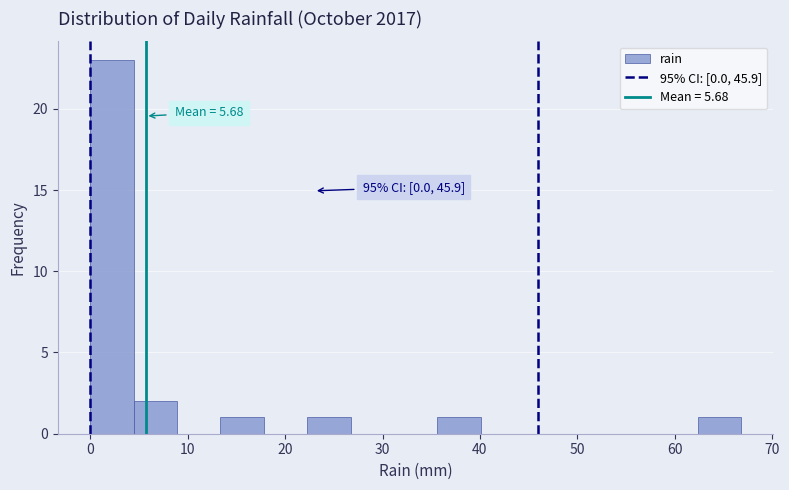

Which range on the x-axis has the tallest bar?

0 to 4